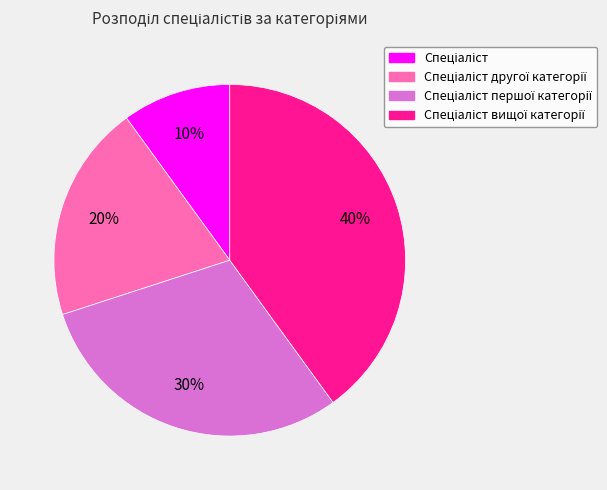

Is there a majority slice in this chart?

No